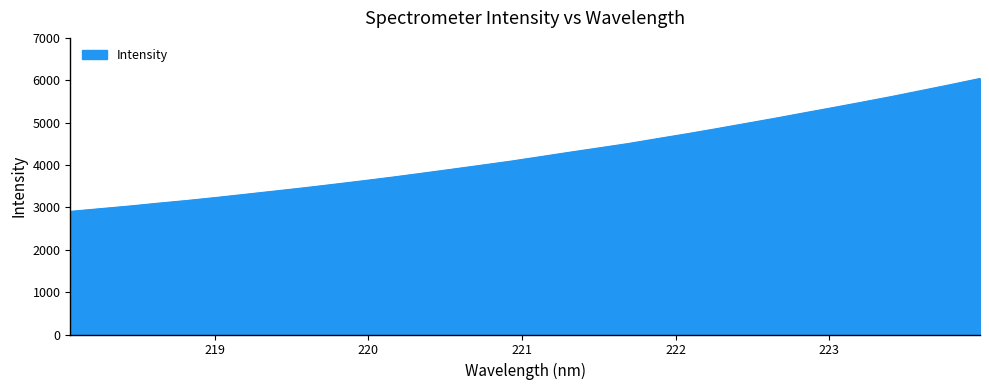

Does the chart display data point markers on the line(s)?

No